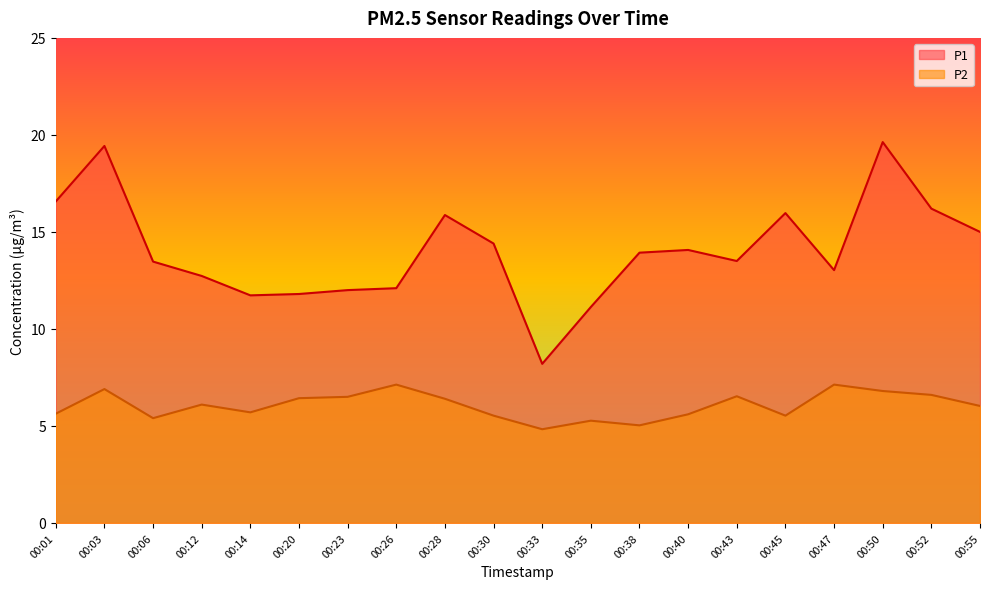

Where is the first local minimum for P2?

00:06